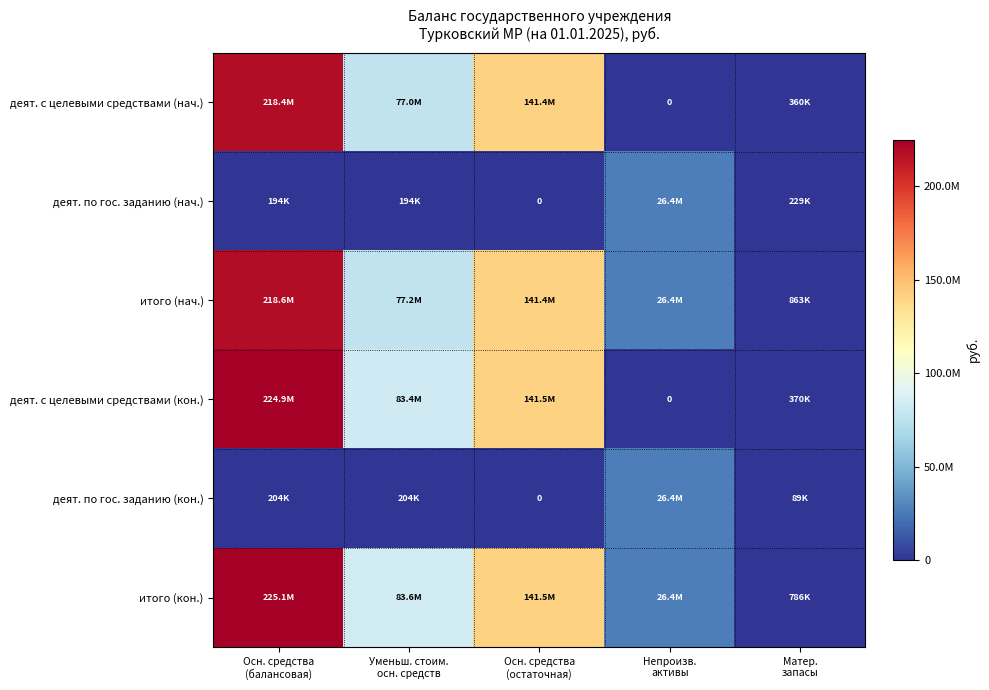

At which label does деят. с целевыми средствами (кон.) reach its peak?

Осн. средства (балансовая)